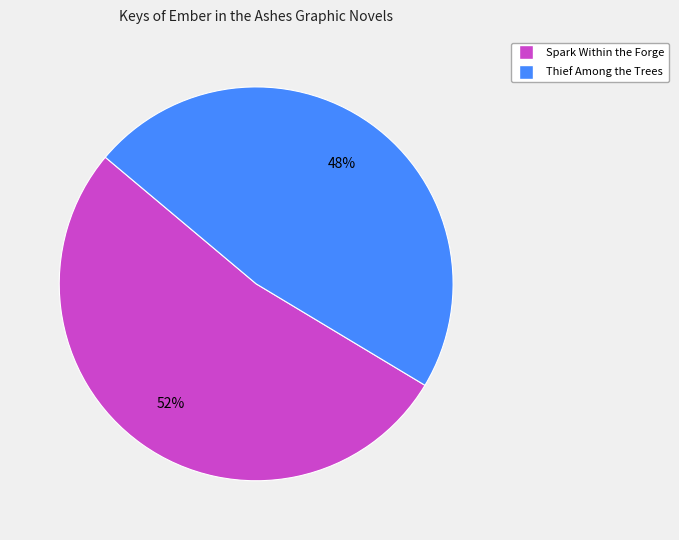

Count the number of slices in the pie.

2